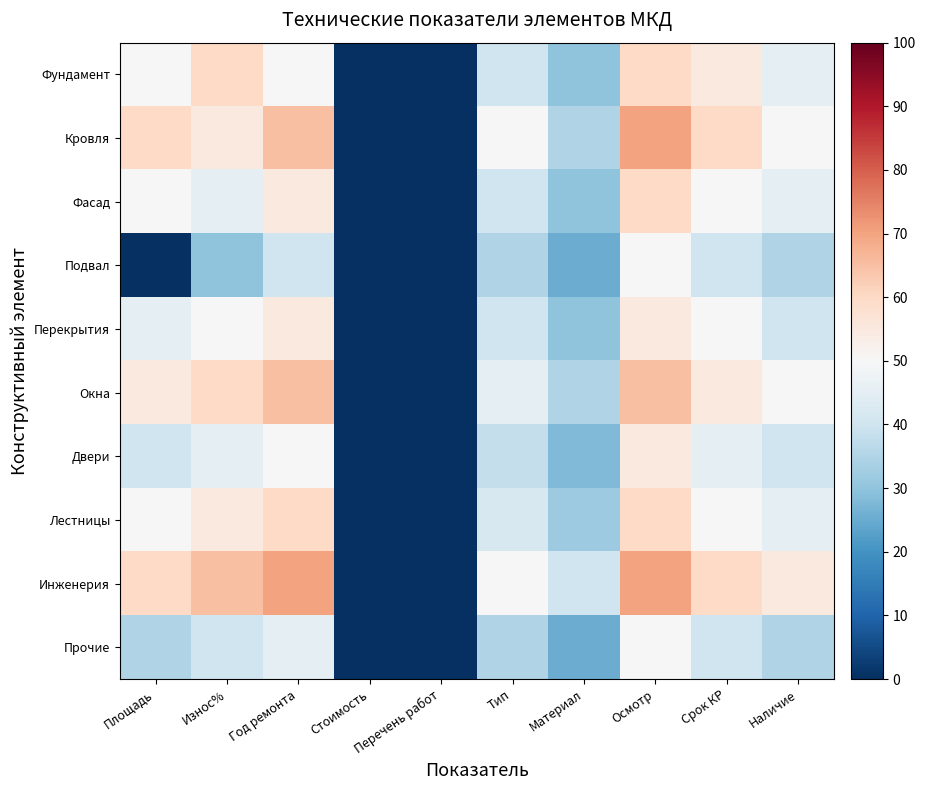

At how many categories does at least one series exceed 54?

6